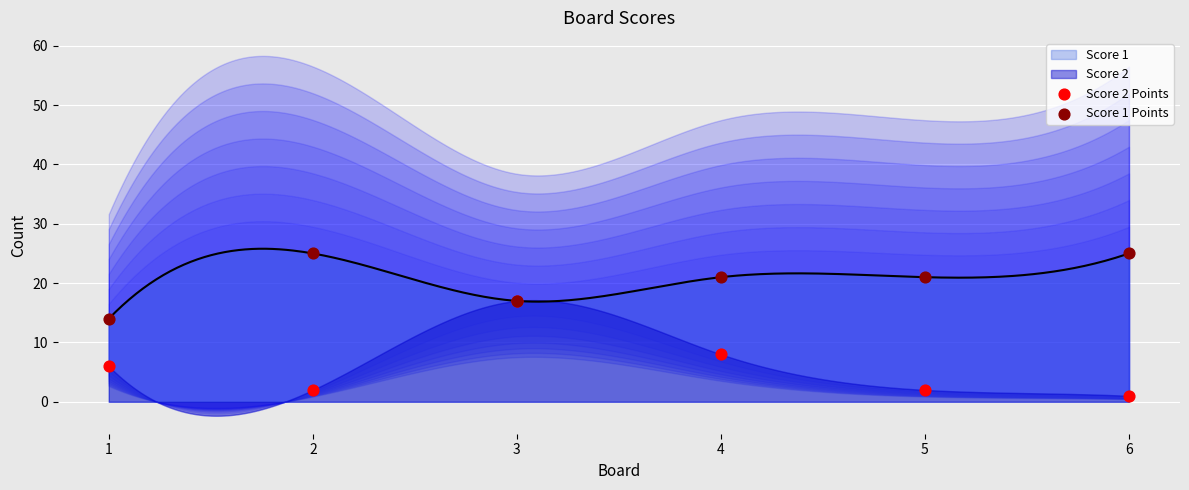

What is the total value across all series at 4?

29